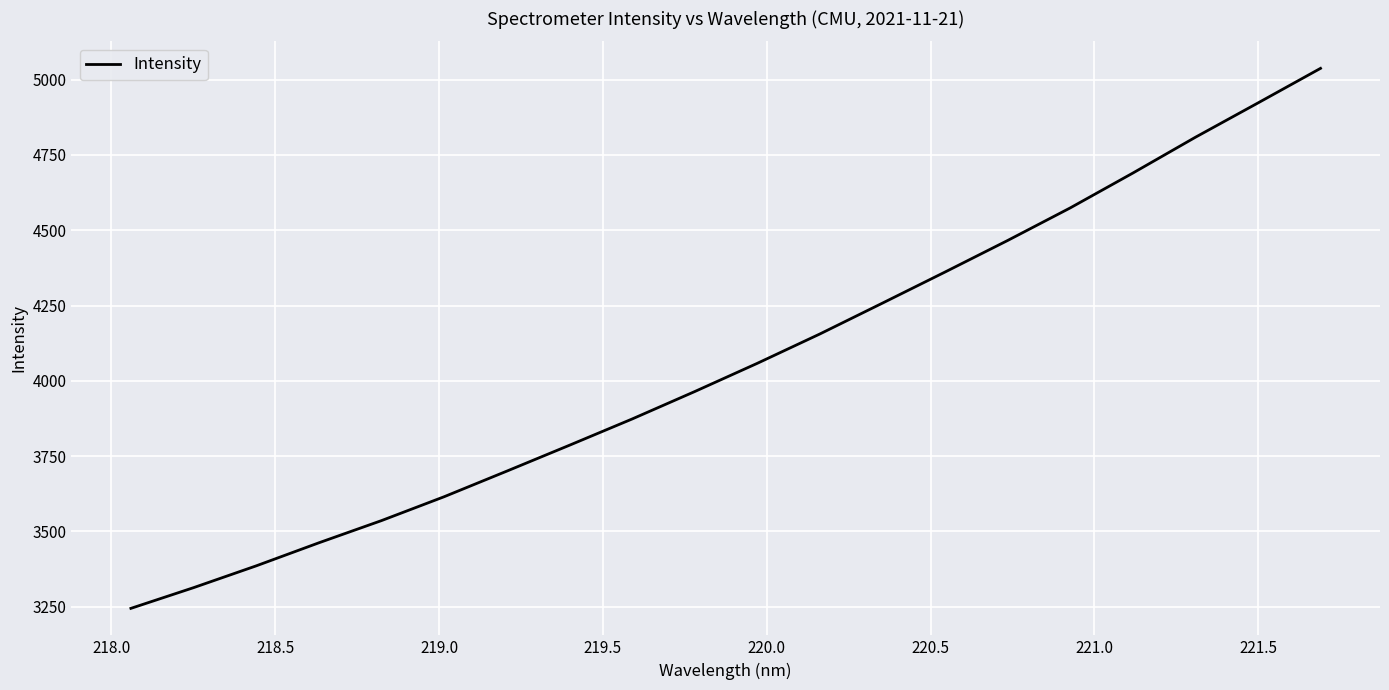

What is the minimum value shown in the chart?

3244.2